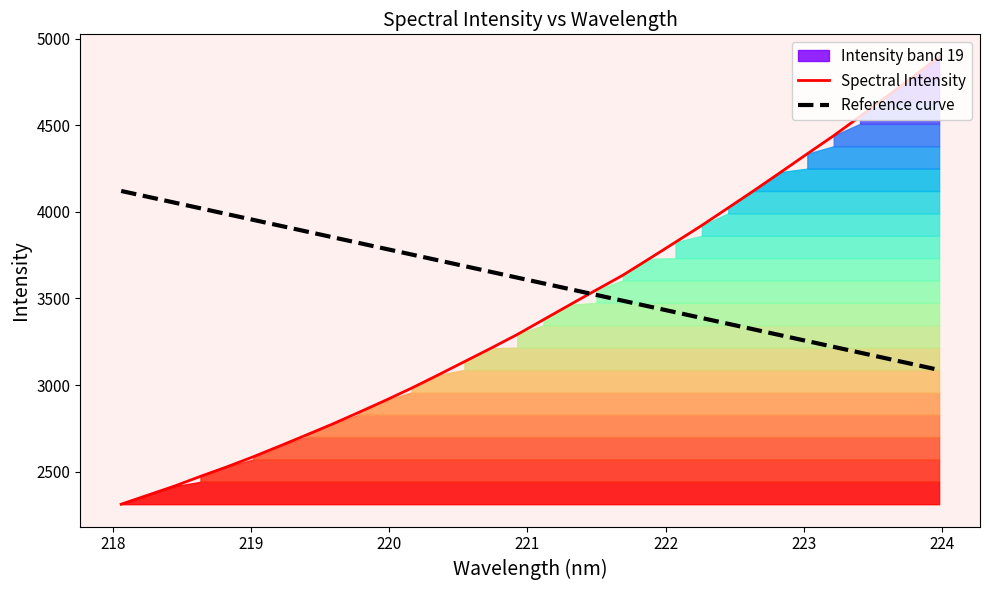

Which series has the widest spread of values?

Spectral Intensity